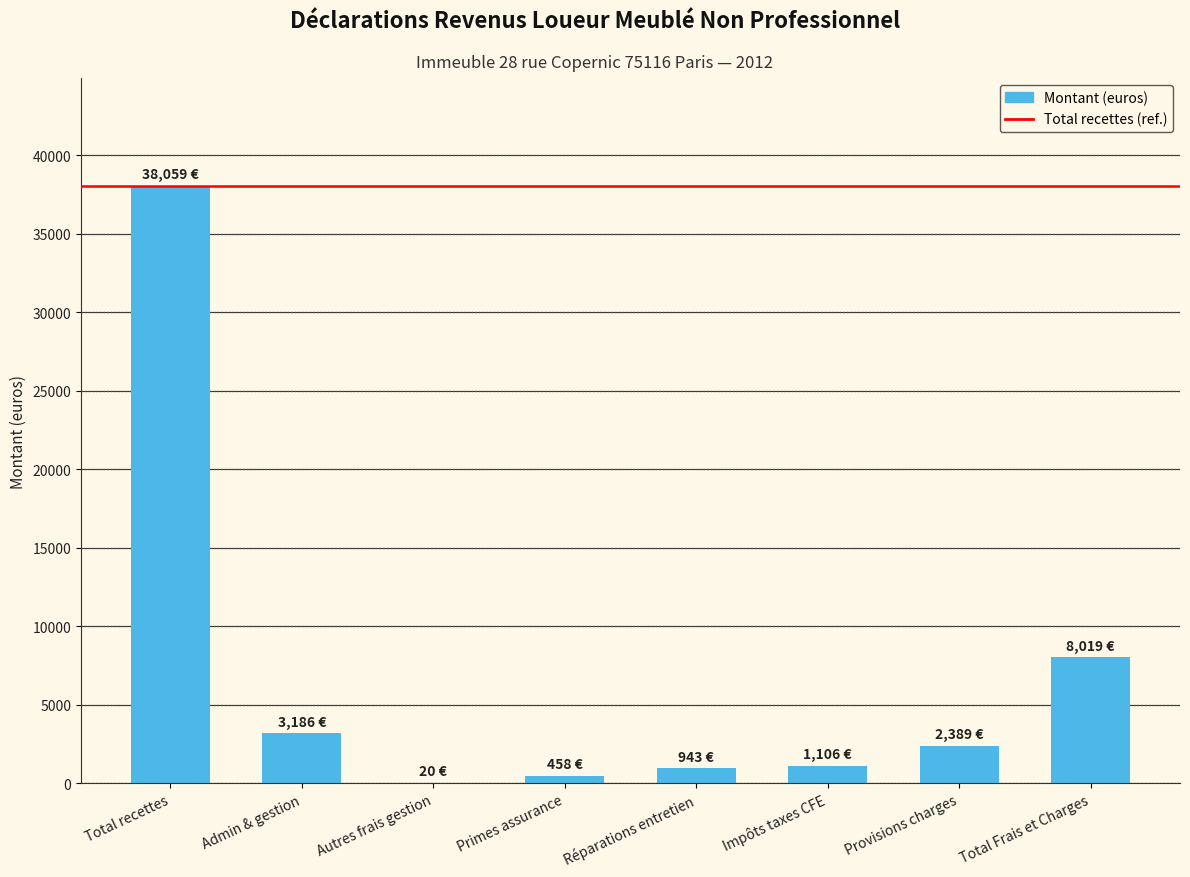

What is the sum of all values?

54179.4